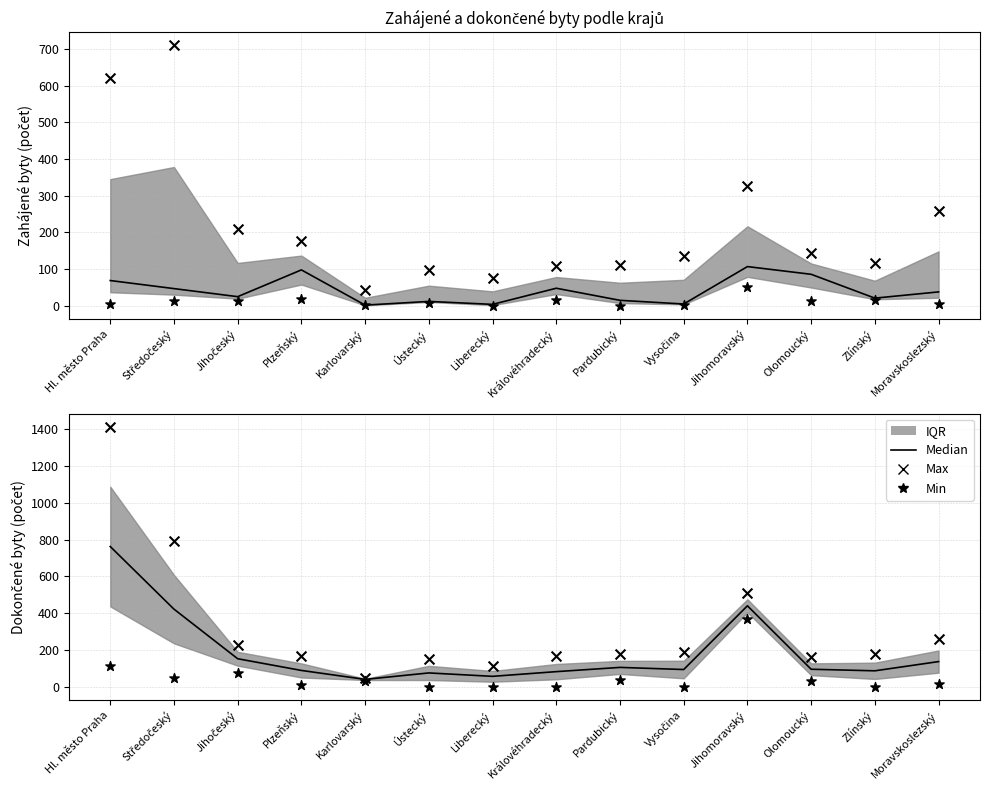

At how many categories does at least one series exceed 199?

5